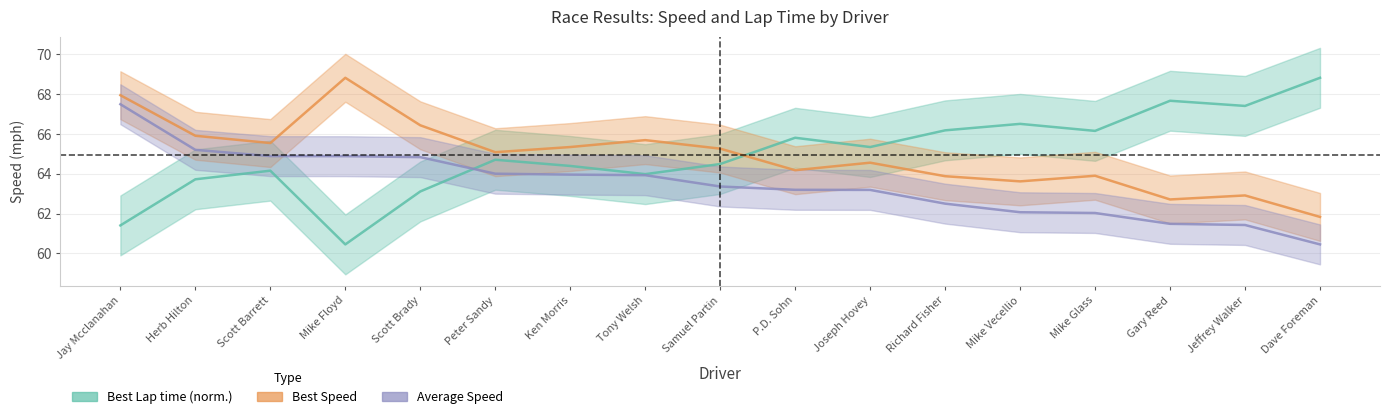

What is the highest value of the Average Speed series?

67.5